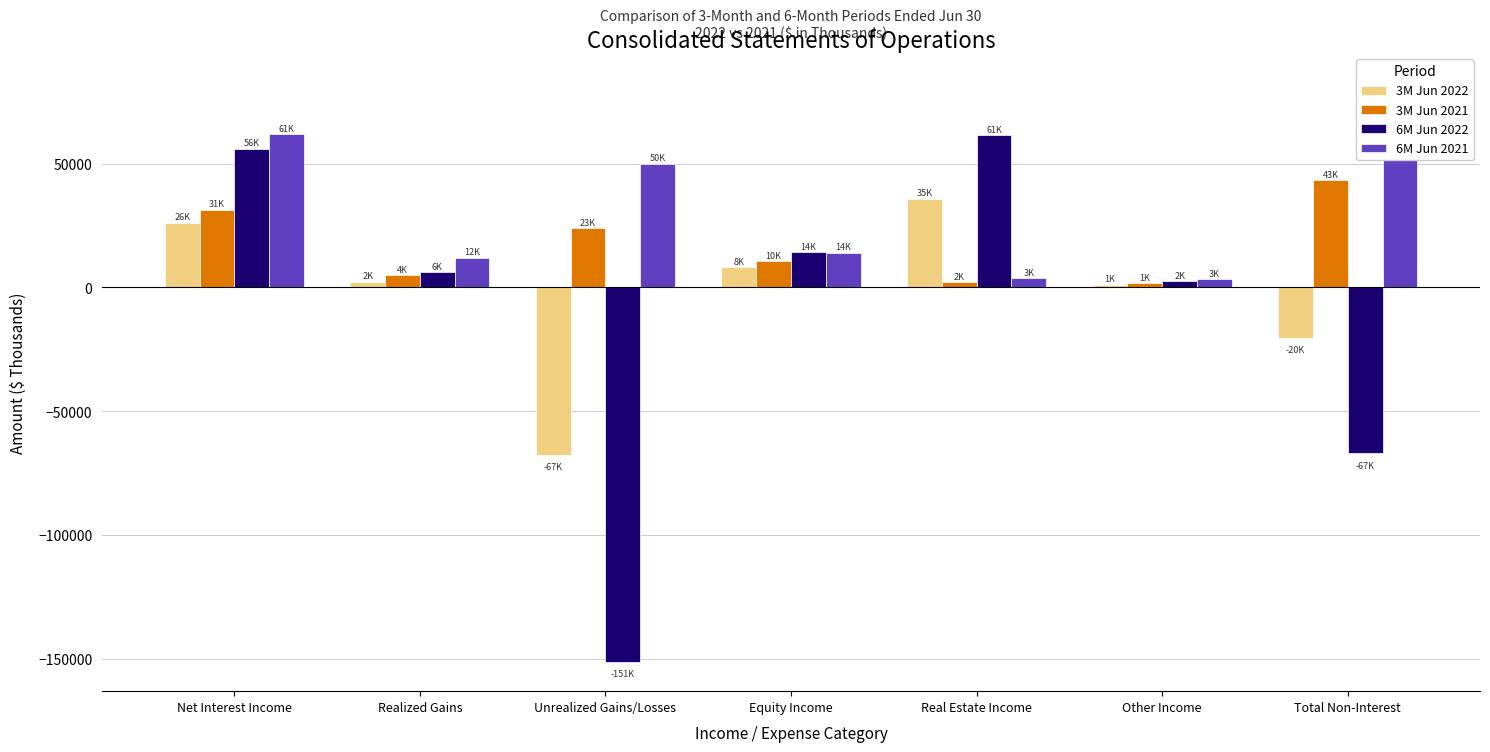

Rank the series at Total Non-Interest from lowest to highest value.

6M Jun 2022, 3M Jun 2022, 3M Jun 2021, 6M Jun 2021